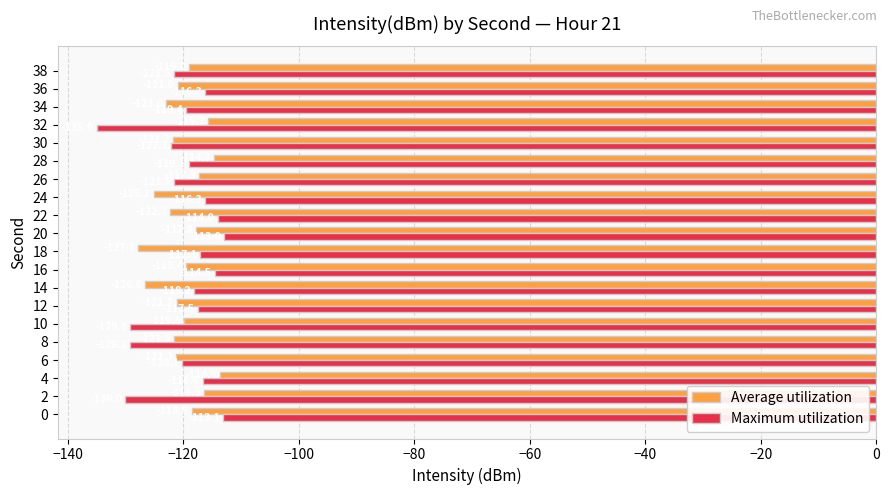

What is the approximate value of Average utilization at 6?

-121.3